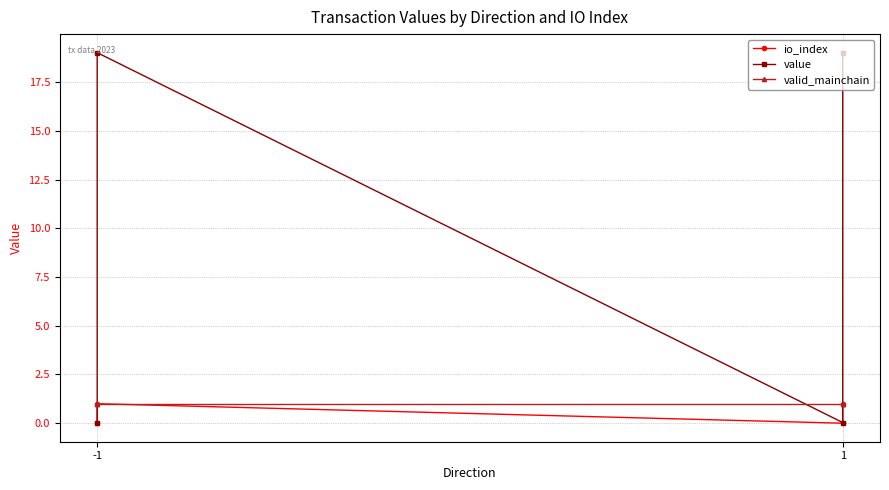

What are all the series names shown in the legend?

io_index, value, valid_mainchain